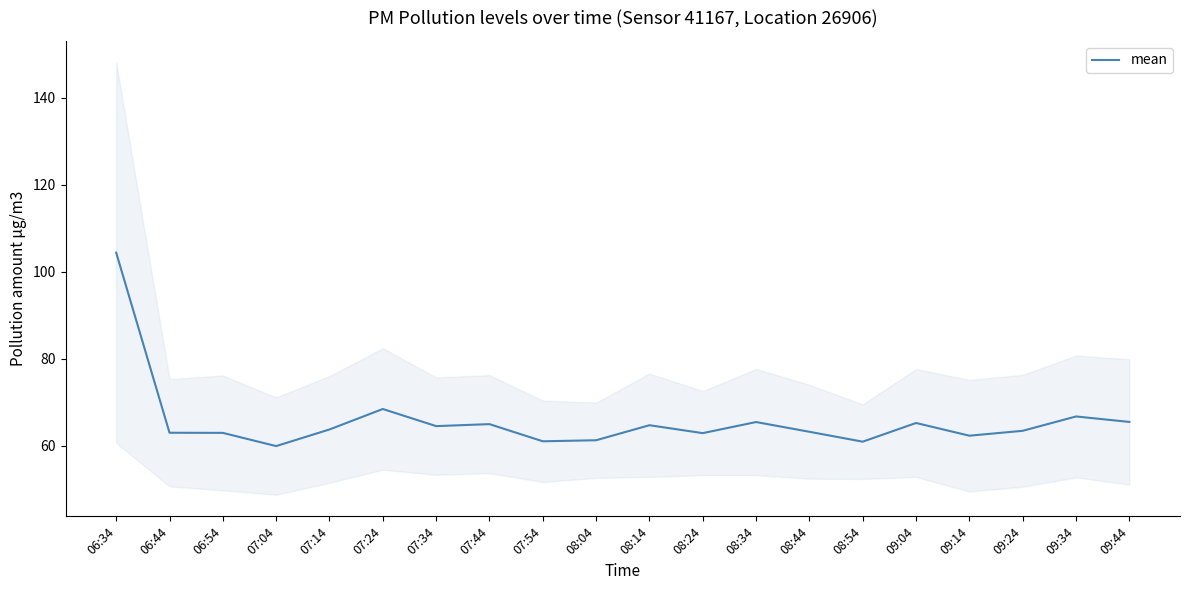

What position from the right is 07:54?

12